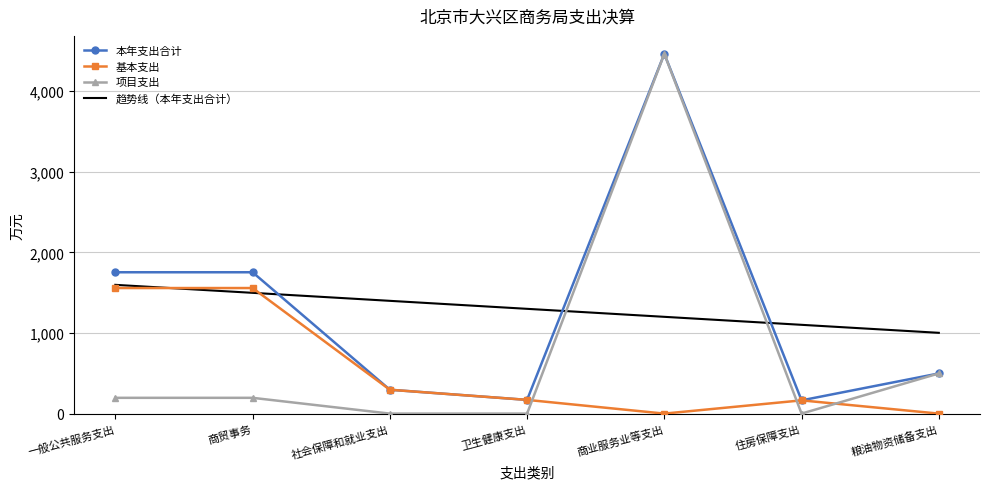

What position from the left is 卫生健康支出?

4